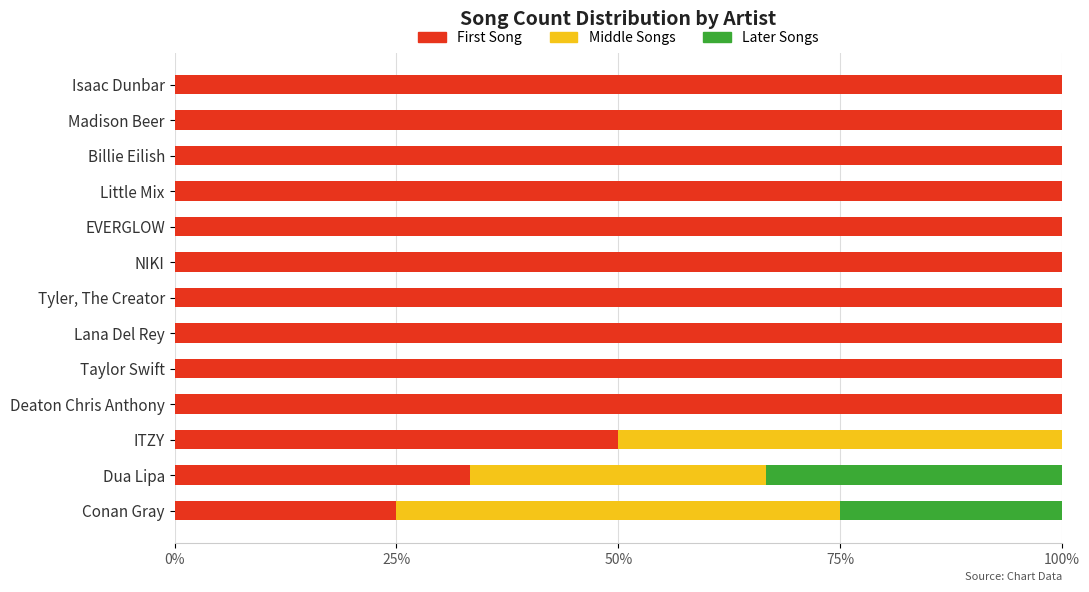

What is the sum of all First Song values?

1108.3